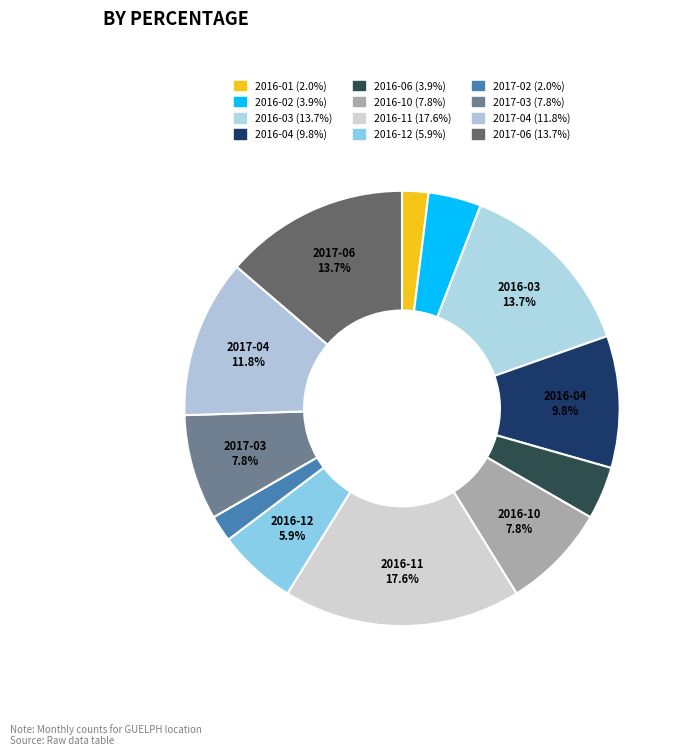

How many segments does this pie chart have?

12